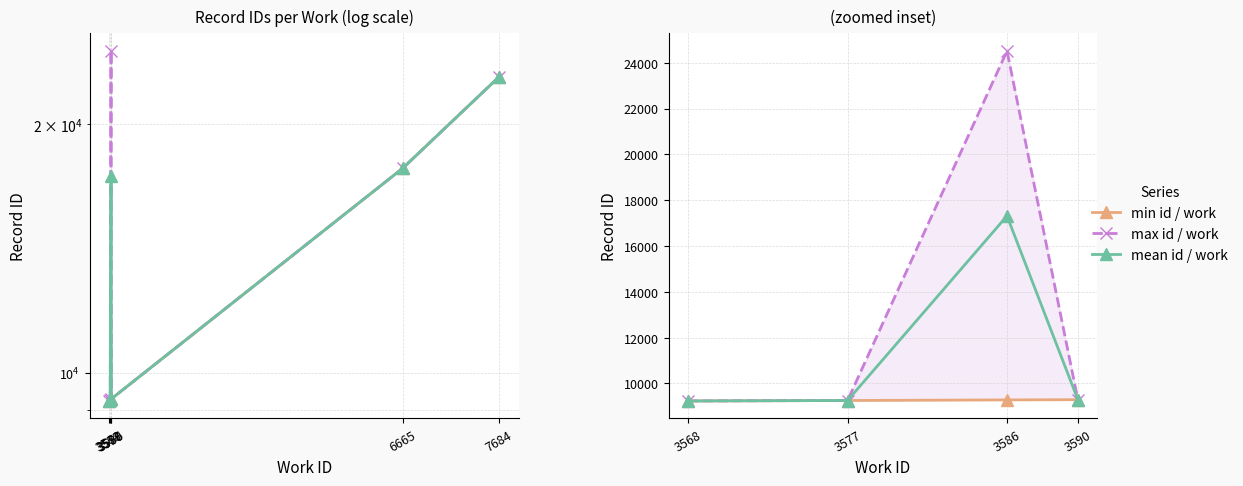

Which series has the widest spread of values?

max id / work